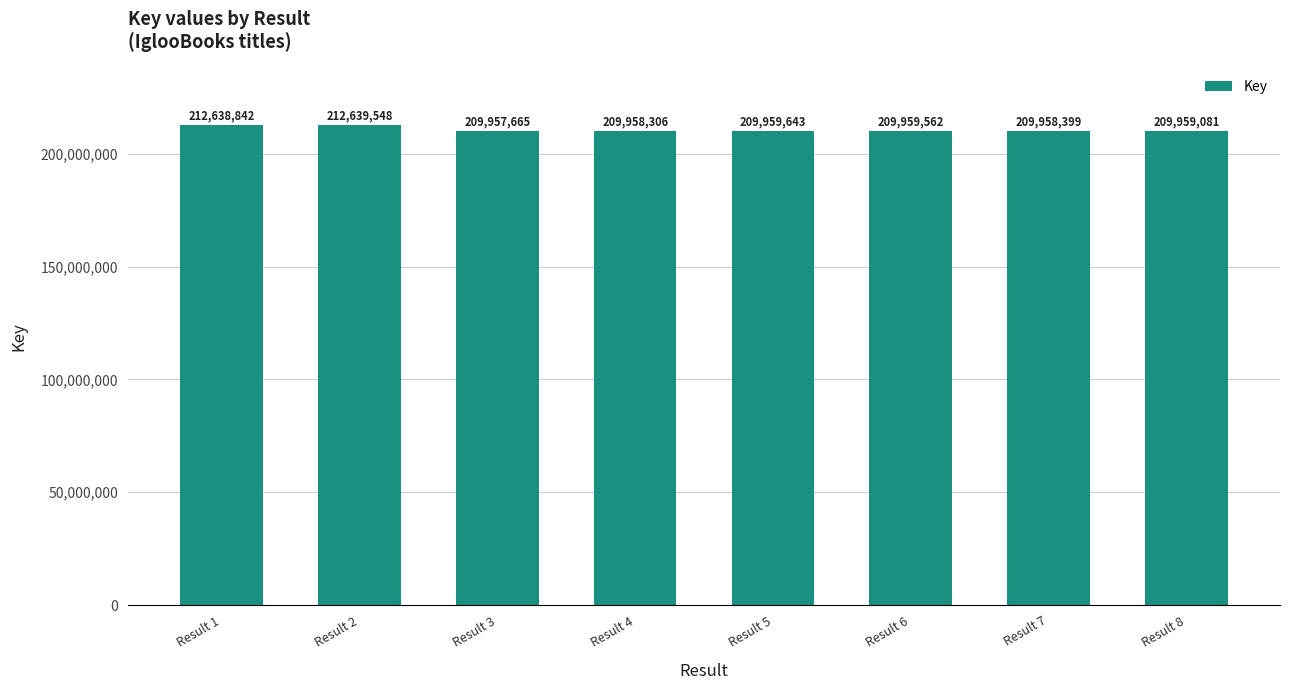

What is the value of the 1st bar from the left?

212638842